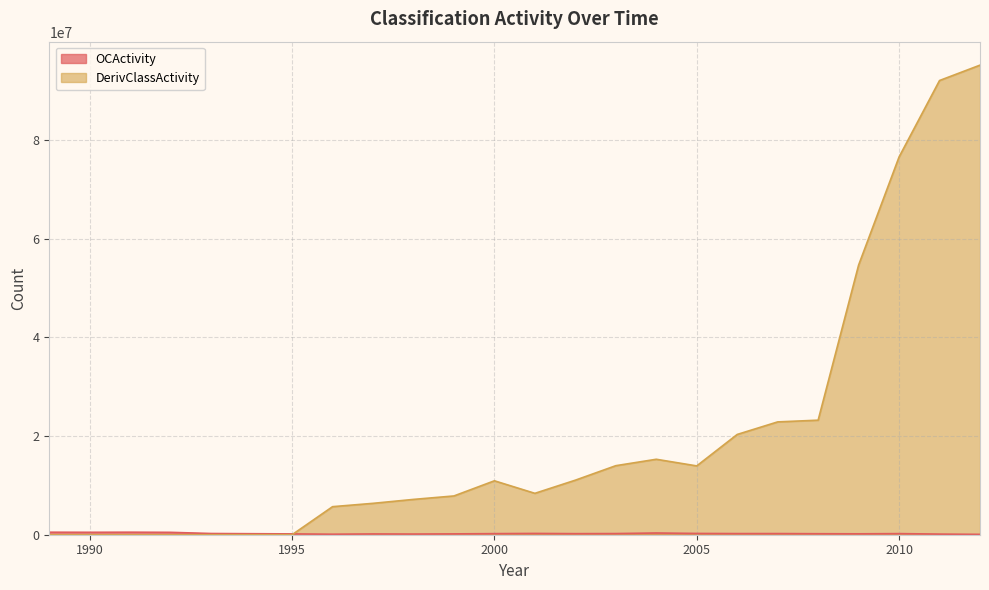

Does the chart have visible grid lines?

Yes